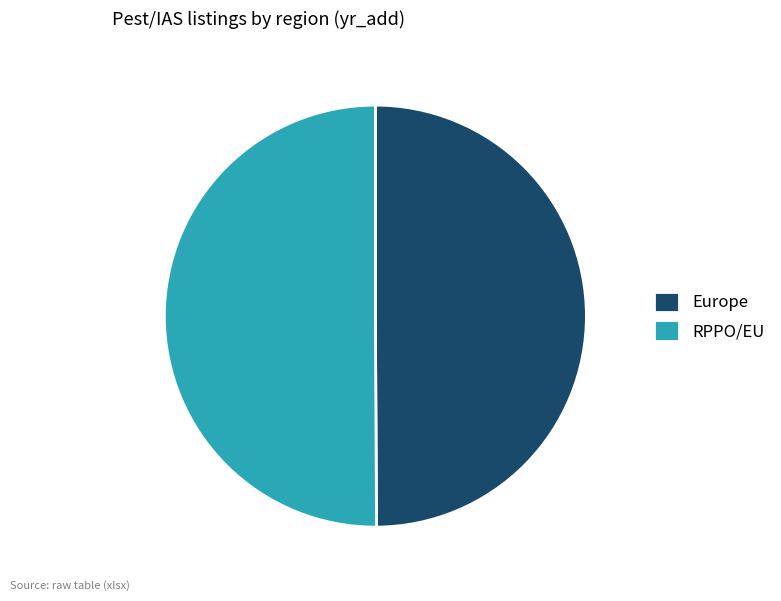

Combined, do Europe and RPPO/EU account for over 50%?

Yes